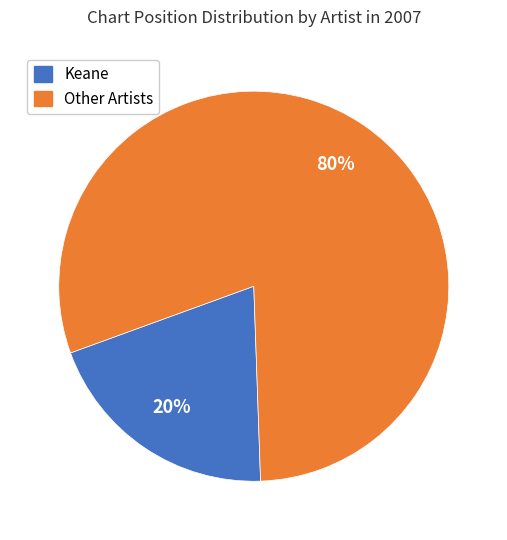

To the nearest percent, what is the difference between the largest and smallest slice percentages?

60%